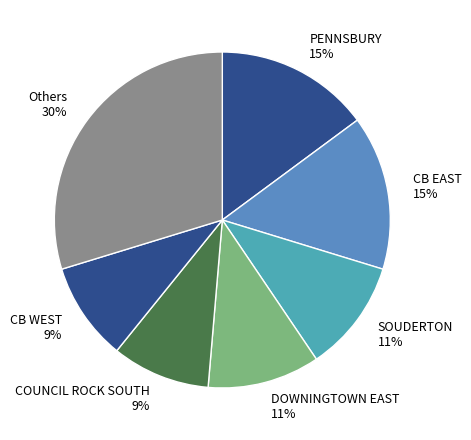

To the nearest percent, what is the combined percentage of CB EAST 15% and Others 30%?

45%